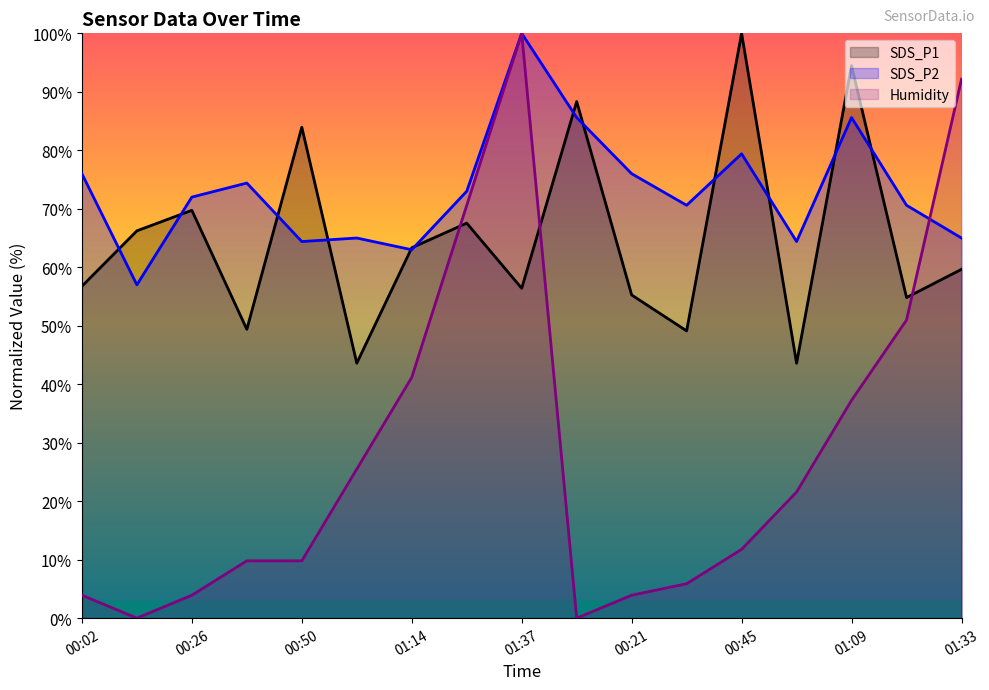

What is the label of the 7th point from the left?

01:14